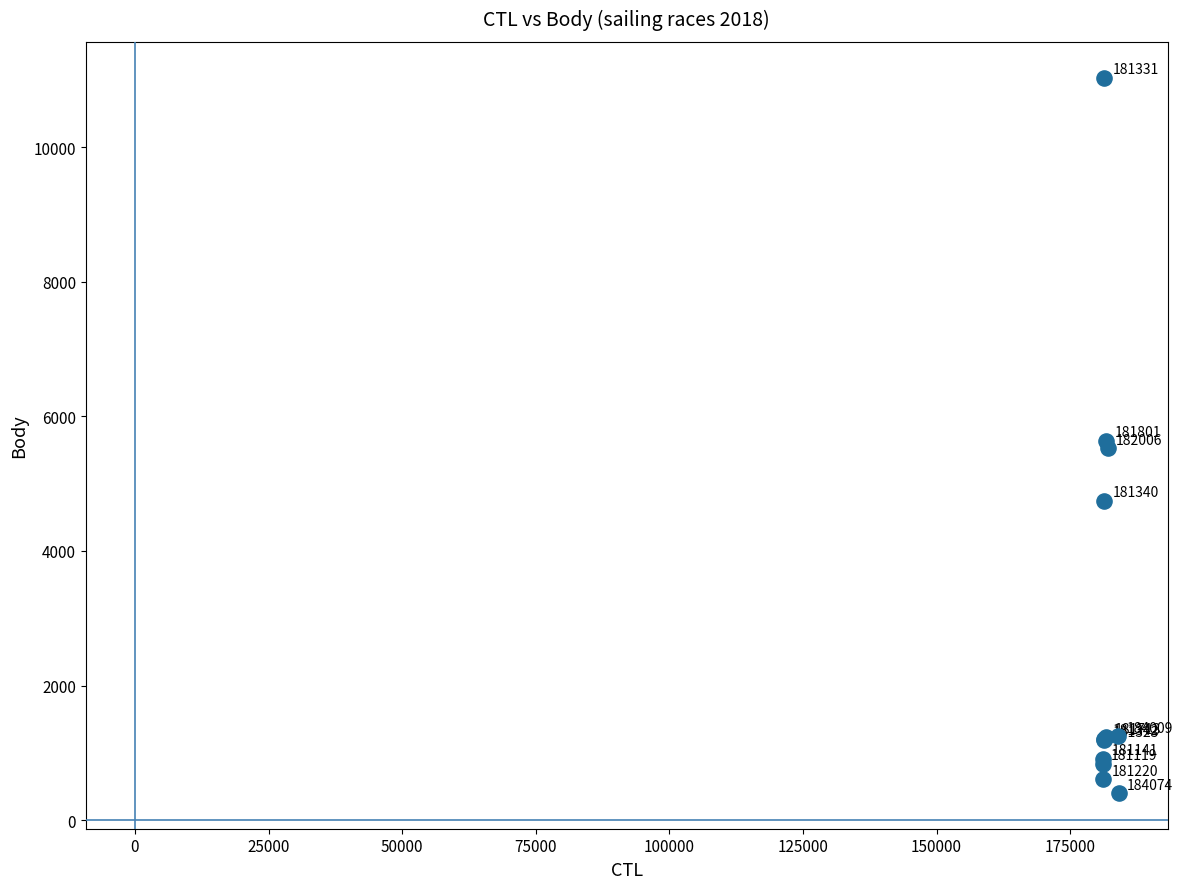

What Y value in the scatter plot is closest to 5718?

5640